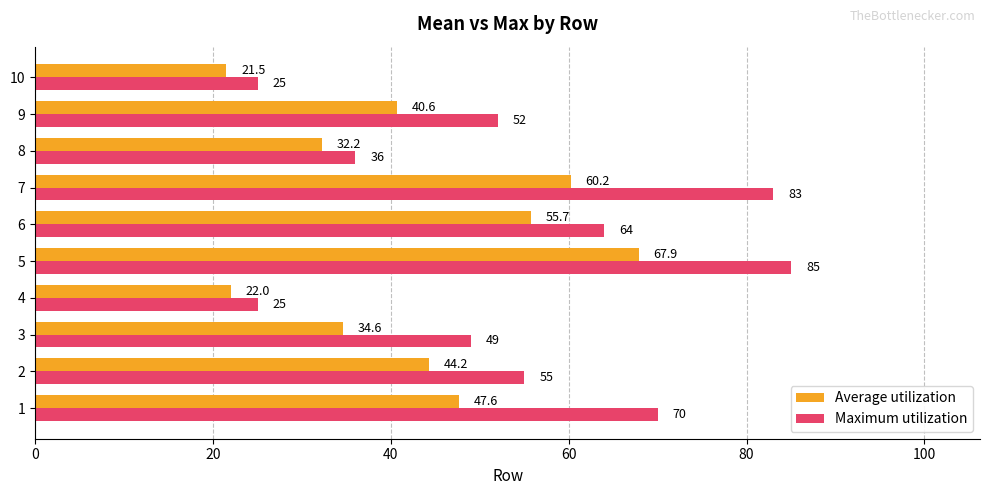

The Maximum utilization series shows 16.0 at 9. True or false?

False